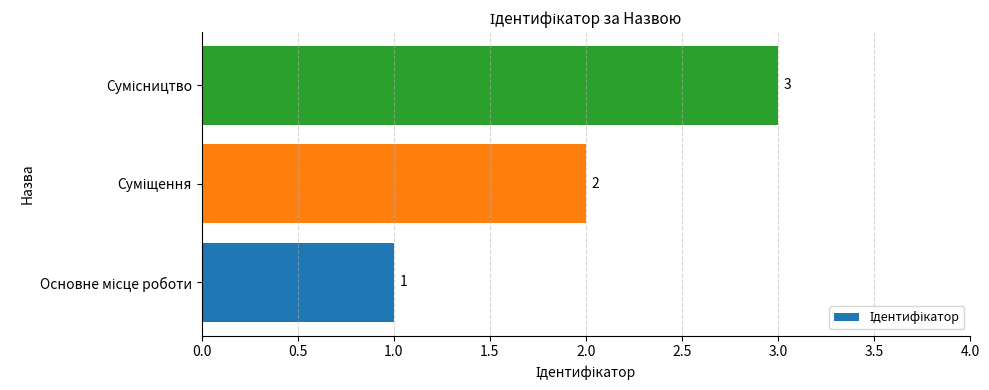

What is the sum of all values?

6